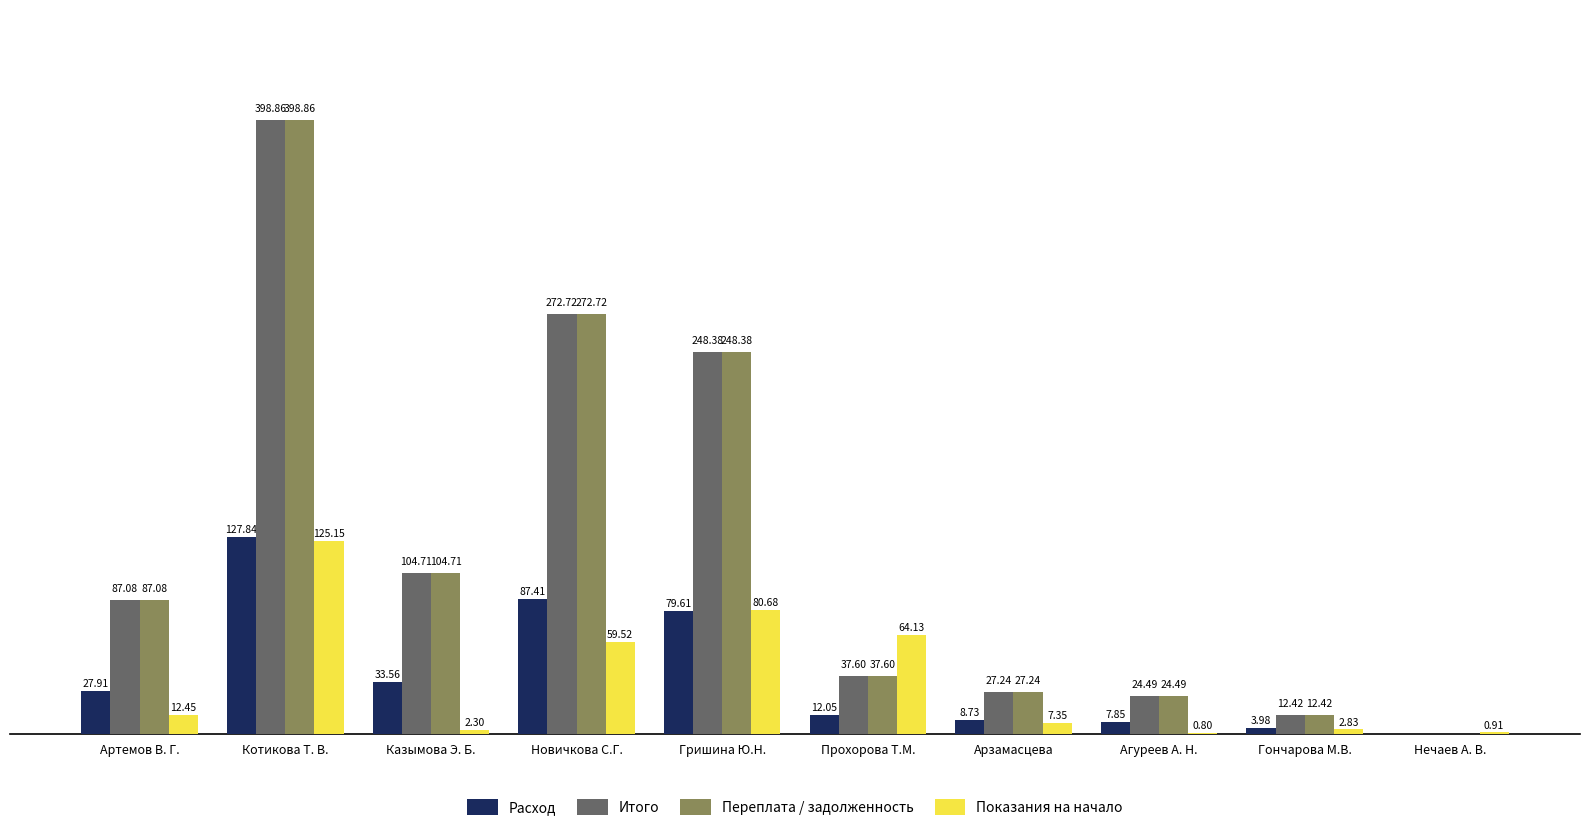

Is the value of Итого at Агуреев А. Н. greater than the value of Переплата / задолженность at Гончарова М.В.?

Yes